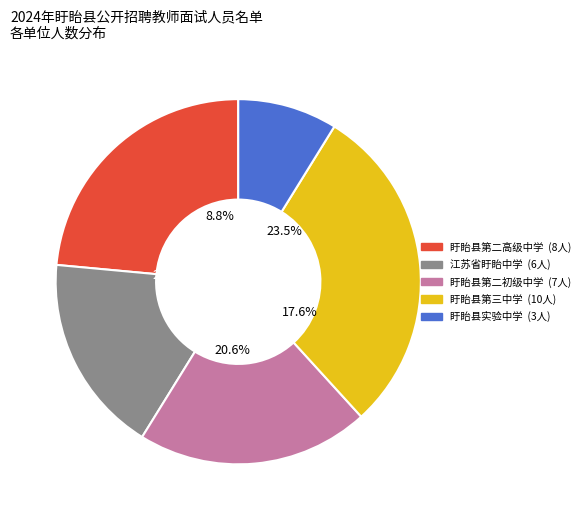

What is the smallest slice in the pie chart?

盱眙县实验中学